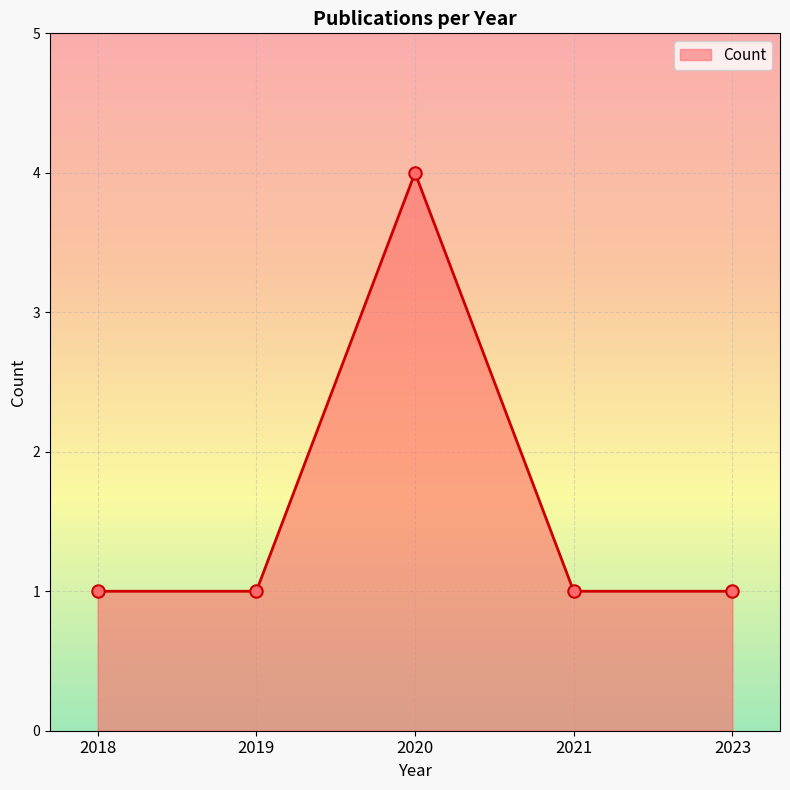

Approximately how many times larger is the value at 2020 compared to 2023?

4.0